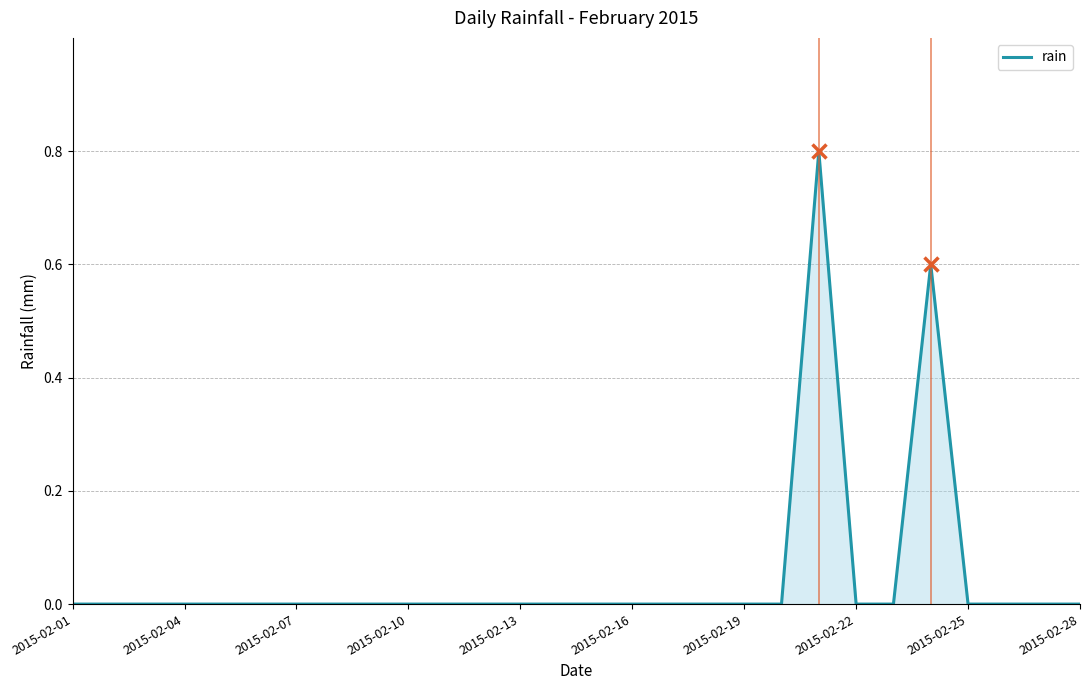

What is the greatest value displayed?

0.8